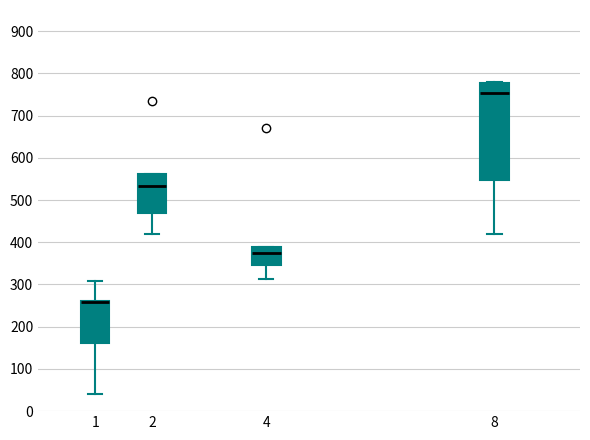

Reading left to right, transcribe this box plot: for each box, give where its median line is, the range the box spans, and where its two whiskers end, as read against the y-axis. The values are not printed on the chart, so give them approximately, as read against the axis.

1: median 260 (drawn on the box's upper edge), box 160 to 260, whiskers 40 to 310
2: median 530, box 470 to 560, whiskers 420 to 560
4: median 370, box 350 to 390, whiskers 310 to 390
8: median 750, box 550 to 780, whiskers 420 to 780